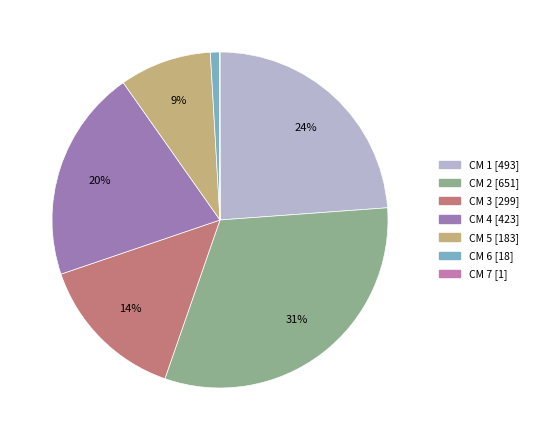

Is the sum of CM 6 [18] and CM 5 [183] greater than half?

No